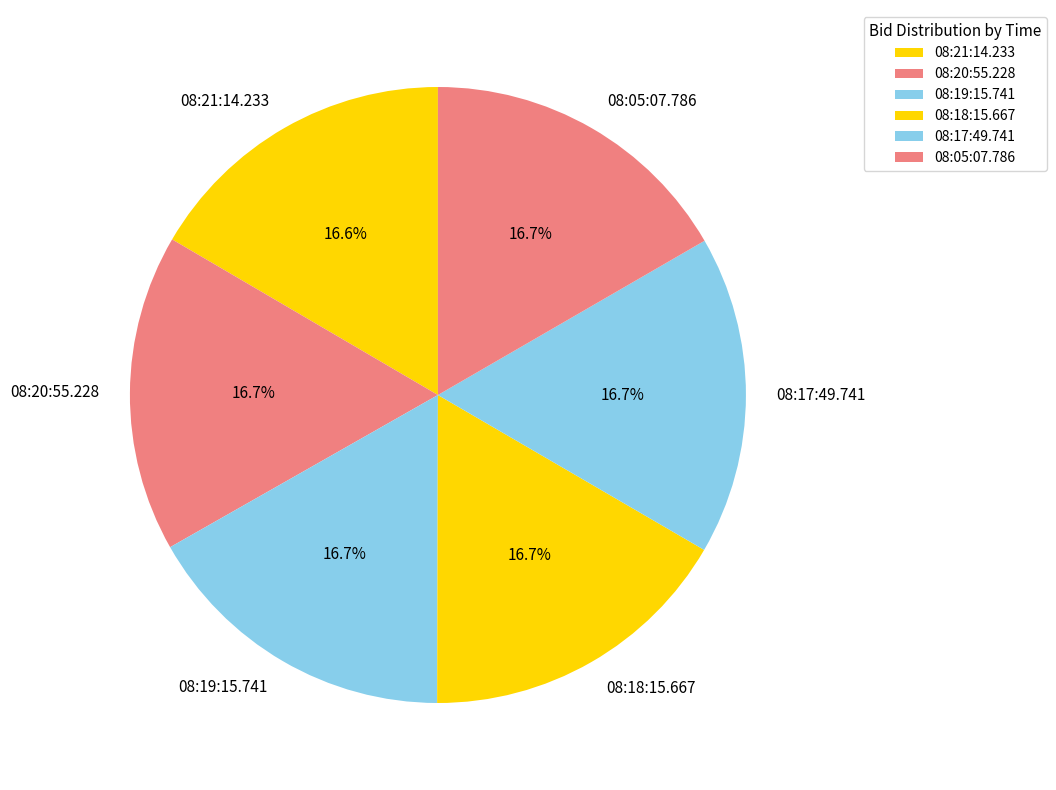

Is it true that 08:05:07.786 is 9% of the pie?

False